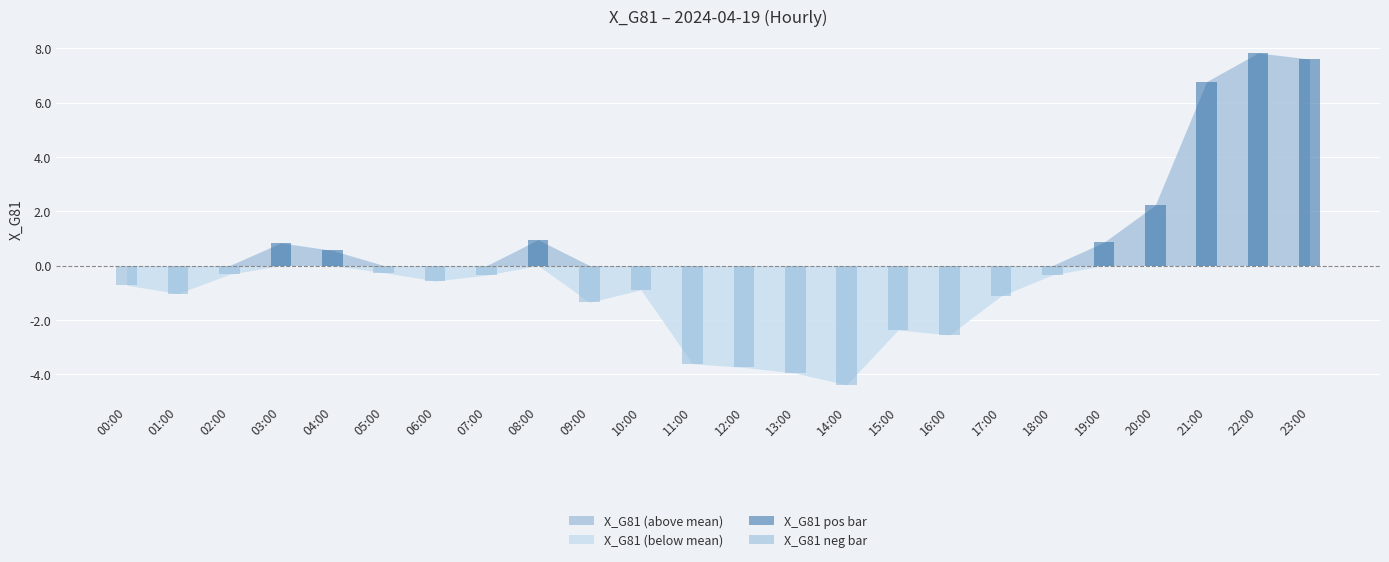

Rank the categories by X_G81 neg bar value from highest to lowest.

03:00, 04:00, 08:00, 19:00, 20:00, 21:00, 22:00, 23:00, 05:00, 02:00, 18:00, 07:00, 06:00, 00:00, 10:00, 01:00, 17:00, 09:00, 15:00, 16:00, 11:00, 12:00, 13:00, 14:00